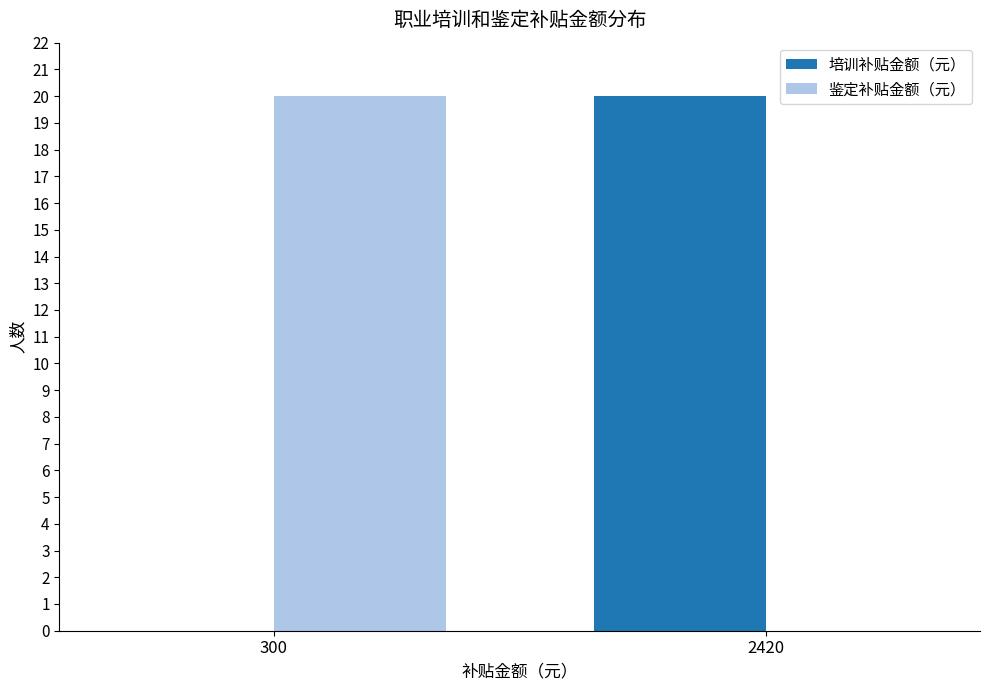

What is the difference between the 鉴定补贴金额（元） values at 2420 and 300?

20